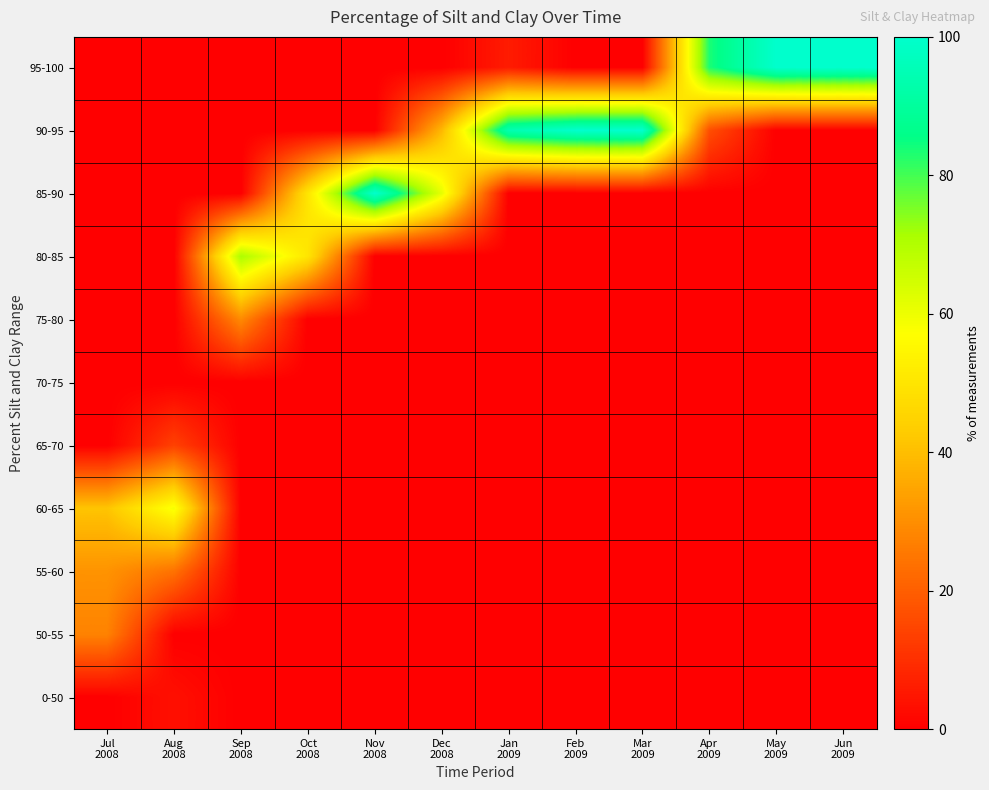

At which category is the sum across all series the highest?

Sep
2008